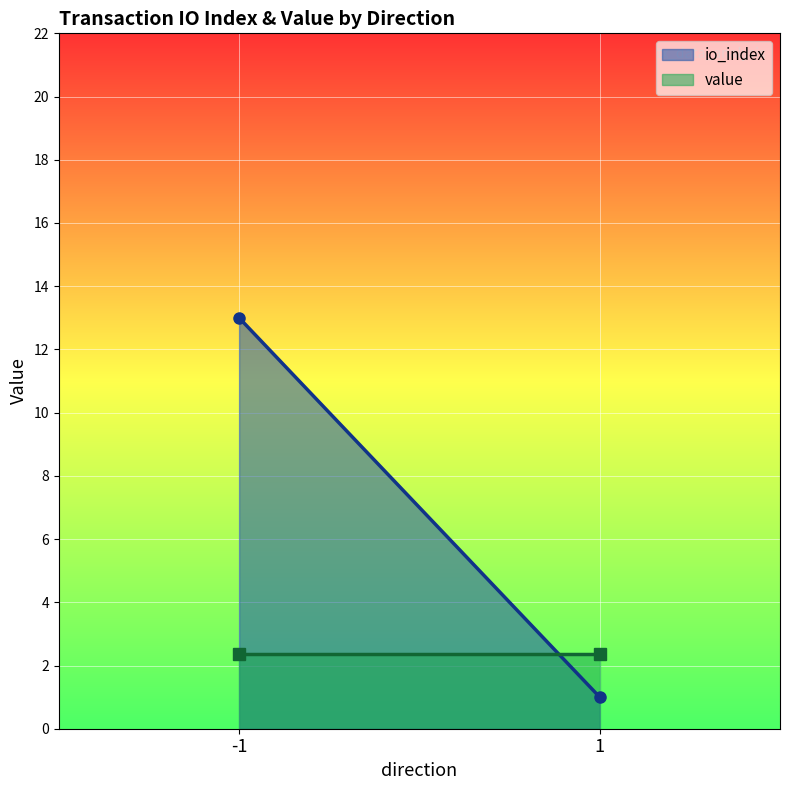

How many categories are shown in the chart?

2